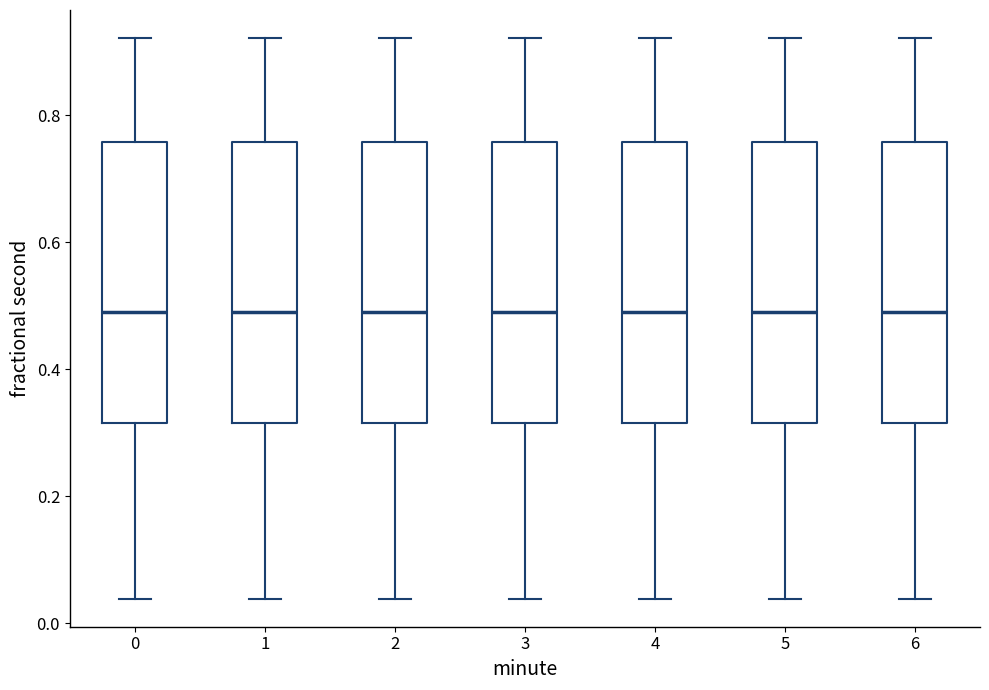

Reading left to right, transcribe this box plot: for each box, give where its median line is, the range the box spans, and where its two whiskers end, as read against the y-axis. The values are not printed on the chart, so give them approximately, as read against the axis.

0: median 0.50, box 0.32 to 0.76, whiskers 0.04 to 0.92
1: median 0.50, box 0.32 to 0.76, whiskers 0.04 to 0.92
2: median 0.50, box 0.32 to 0.76, whiskers 0.04 to 0.92
3: median 0.50, box 0.32 to 0.76, whiskers 0.04 to 0.92
4: median 0.50, box 0.32 to 0.76, whiskers 0.04 to 0.92
5: median 0.50, box 0.32 to 0.76, whiskers 0.04 to 0.92
6: median 0.50, box 0.32 to 0.76, whiskers 0.04 to 0.92